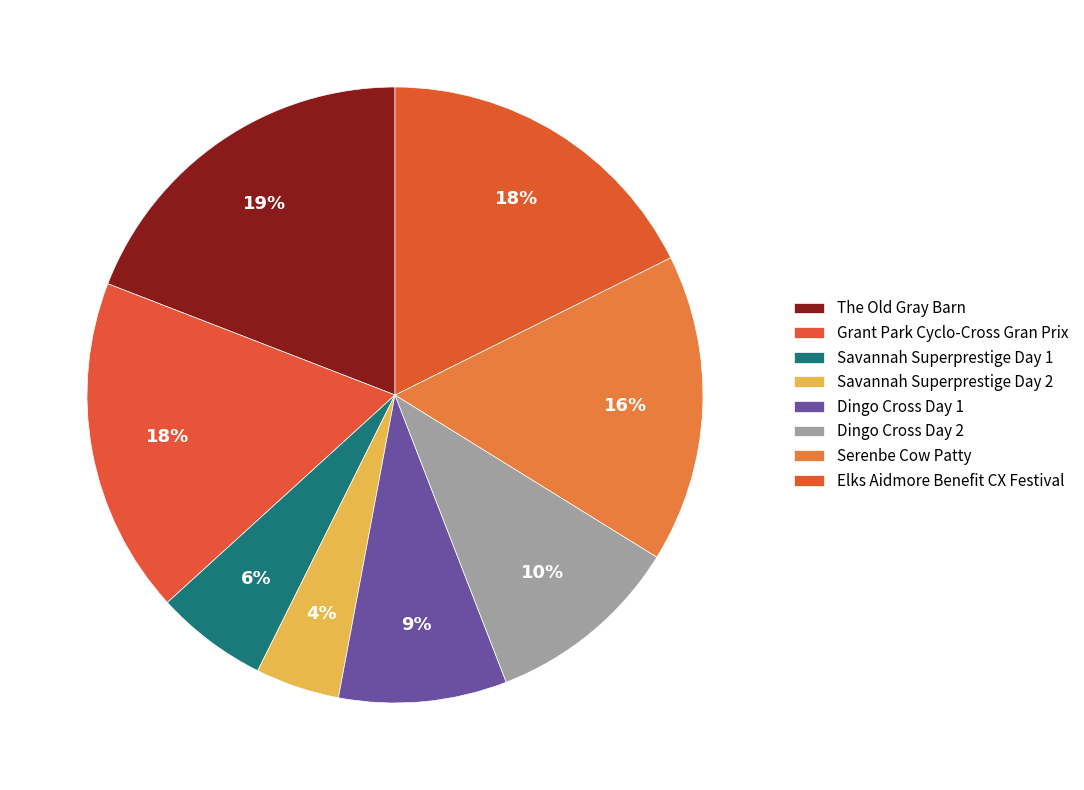

How many slices are in this pie chart?

8